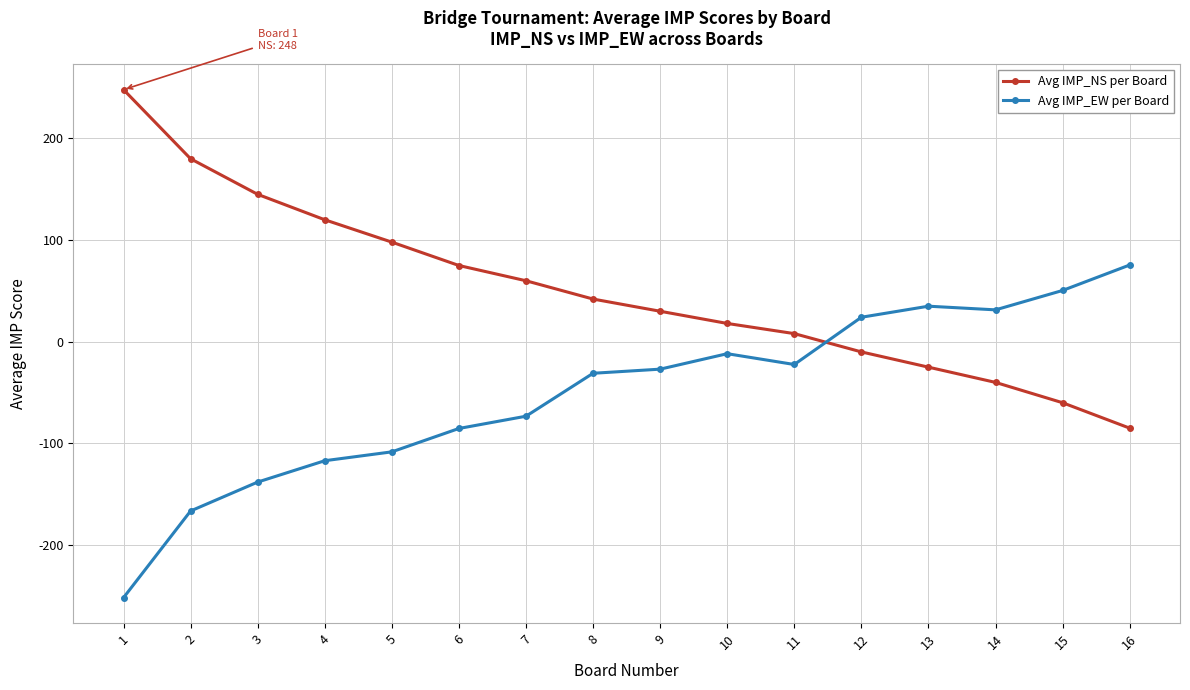

True or false: Avg IMP_NS per Board and Avg IMP_EW per Board intersect in this chart.

True